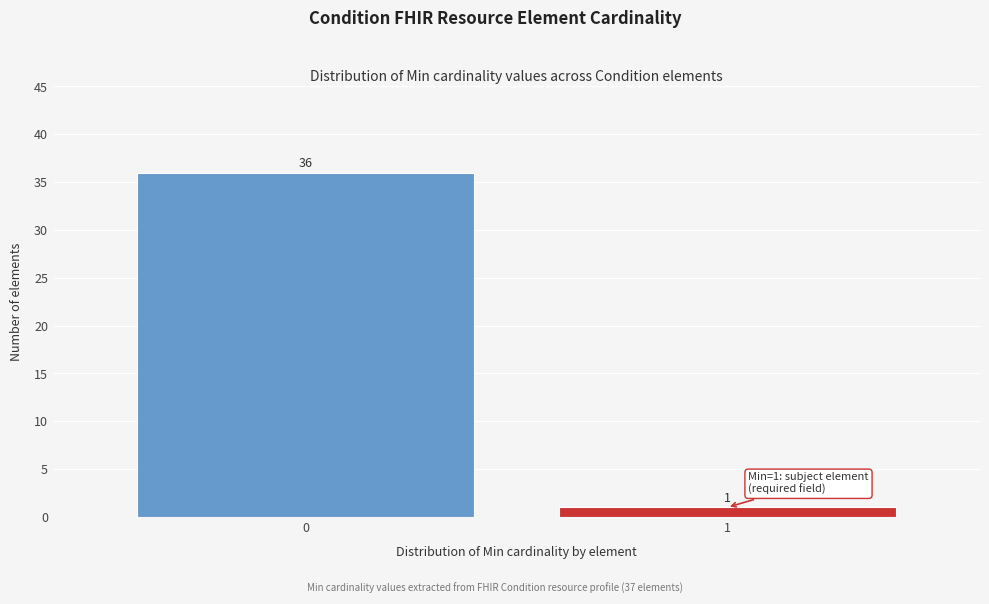

Reading right to left, list all the values displayed in this chart.

1=1	0=36